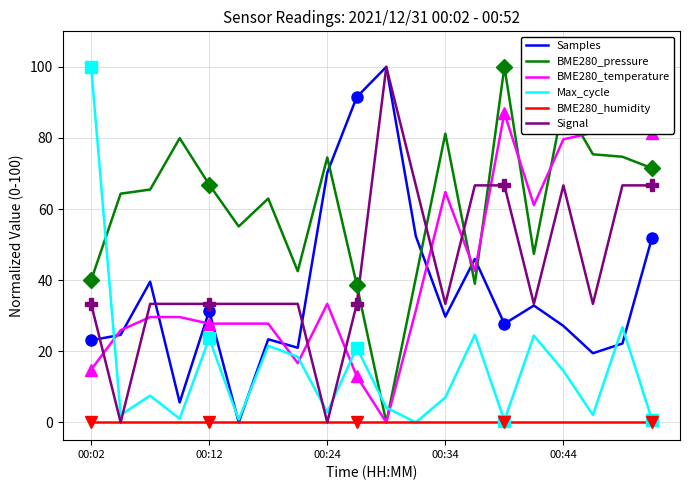

True or false: Signal and Max_cycle intersect in this chart.

True